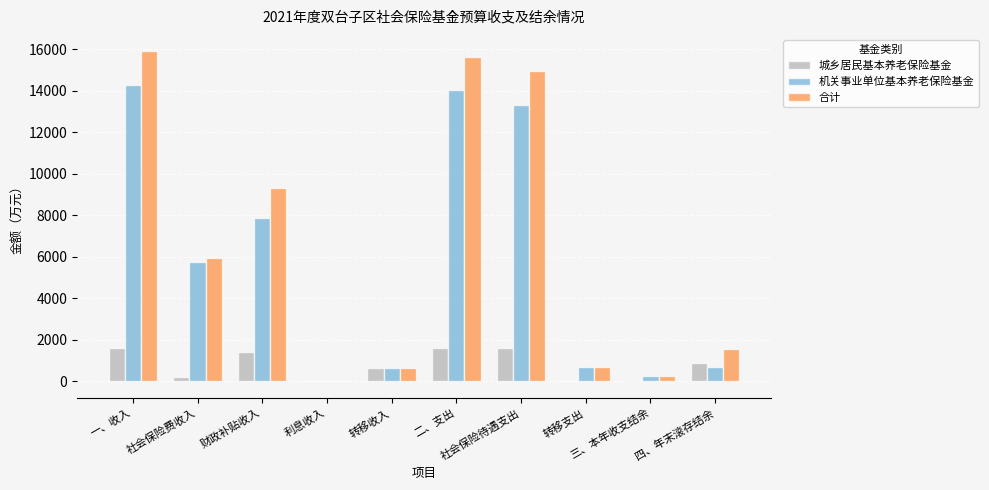

Which series has the largest total across all categories?

合计